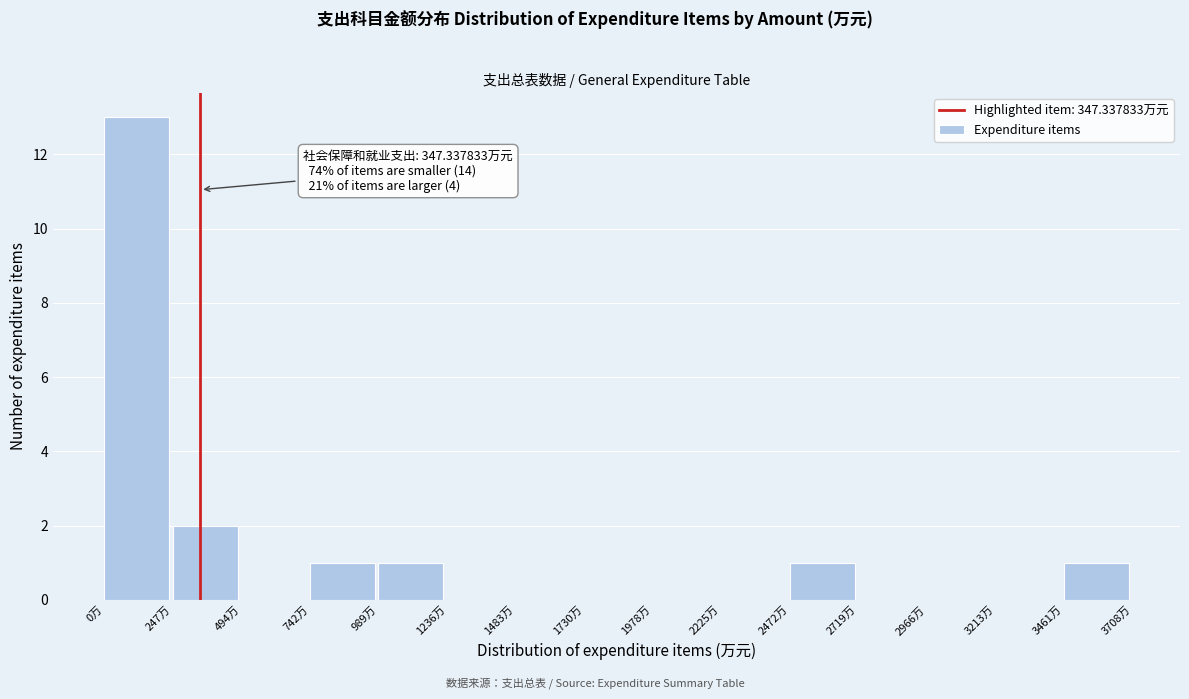

Which range on the x-axis has the tallest bar?

0 to 250